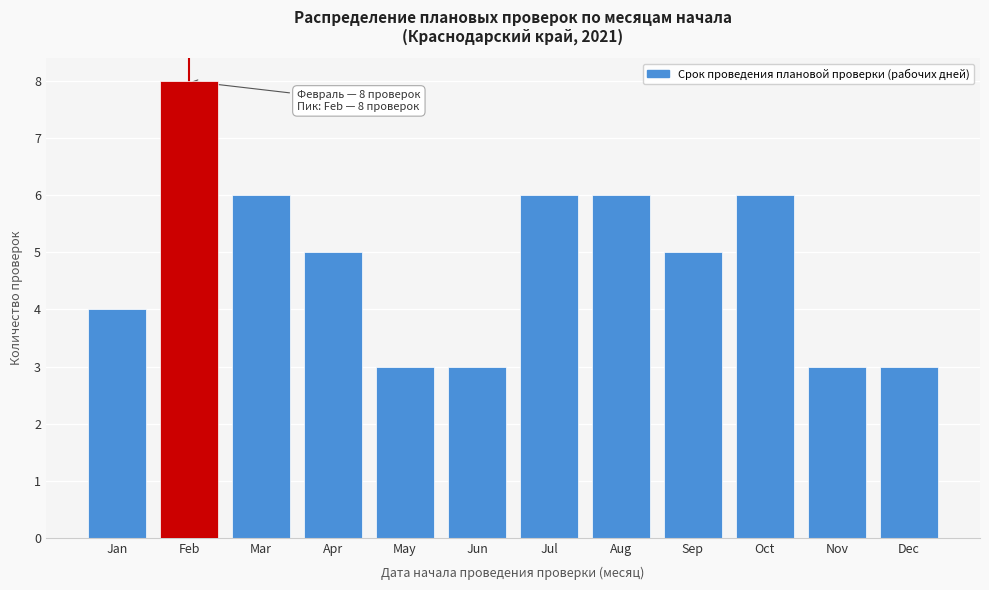

Reading left to right, transcribe all the data shown in this chart.

4	8	6	5	3	3	6	6	5	6	3	3